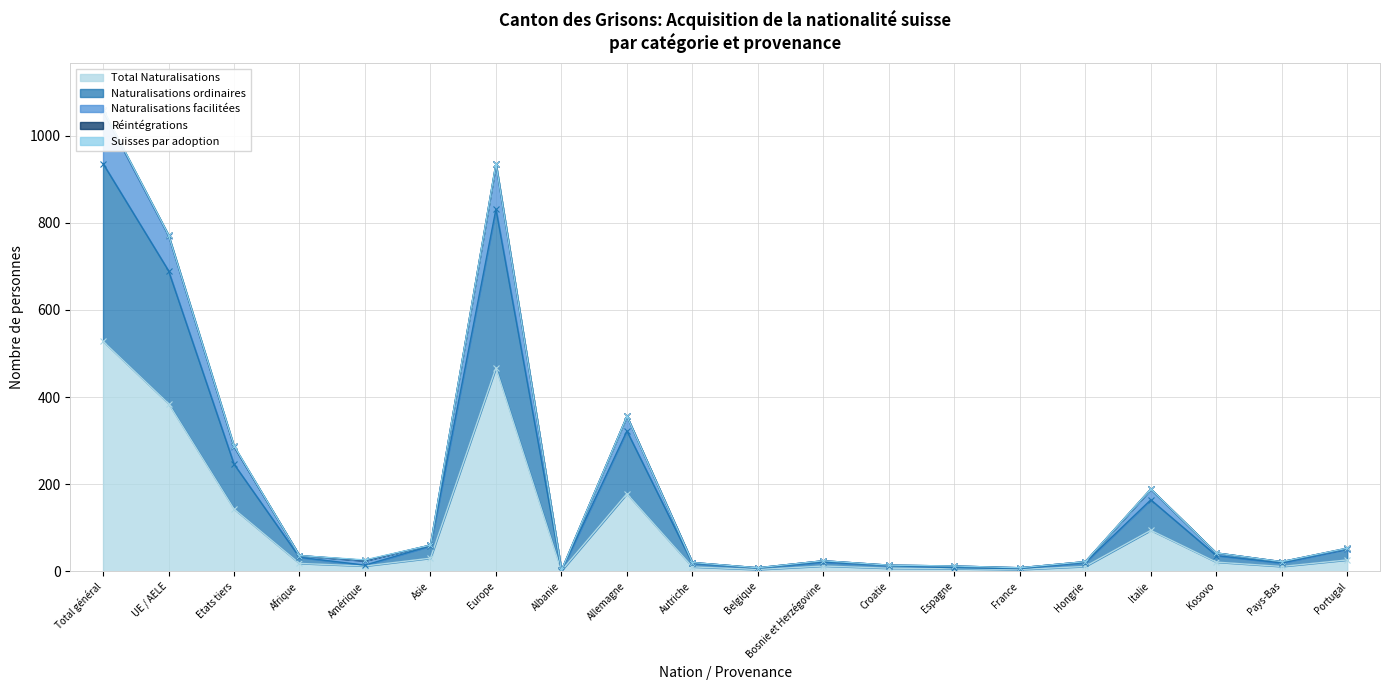

Reading left to right, transcribe all the data shown in this chart.

Total Naturalisations: Total général=528	UE / AELE=385	Etats tiers=143	Afrique=18	Amérique=12	Asie=30	Europe=467	Albanie=1	Allemagne=178	Autriche=10	Belgique=4	Bosnie et Herzégovine=12	Croatie=7	Espagne=6	France=4	Hongrie=11	Italie=94	Kosovo=21	Pays-Bas=11	Portugal=26
Naturalisations ordinaires: Total général=936	UE / AELE=690	Etats tiers=246	Afrique=32	Amérique=14	Asie=58	Europe=831	Albanie=1	Allemagne=322	Autriche=18	Belgique=7	Bosnie et Herzégovine=21	Croatie=13	Espagne=8	France=6	Hongrie=20	Italie=164	Kosovo=36	Pays-Bas=19	Portugal=51
Naturalisations facilitées: Total général=1060	UE / AELE=772	Etats tiers=288	Afrique=36	Amérique=26	Asie=60	Europe=936	Albanie=2	Allemagne=356	Autriche=20	Belgique=8	Bosnie et Herzégovine=24	Croatie=14	Espagne=12	France=8	Hongrie=22	Italie=189	Kosovo=42	Pays-Bas=22	Portugal=53